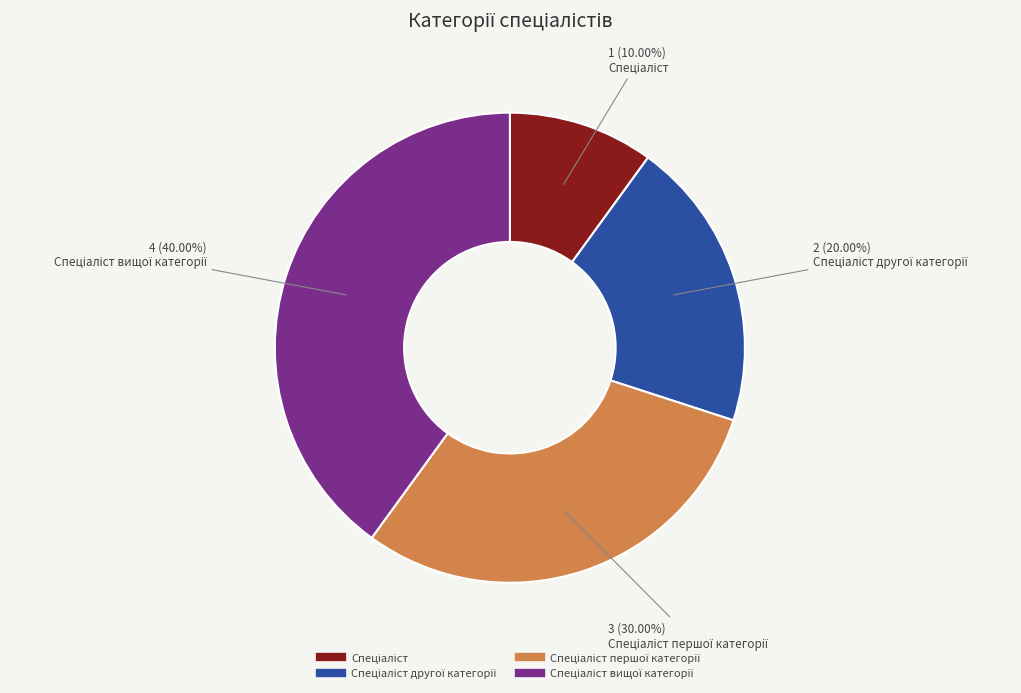

To the nearest percent, what is the average slice percentage?

25%